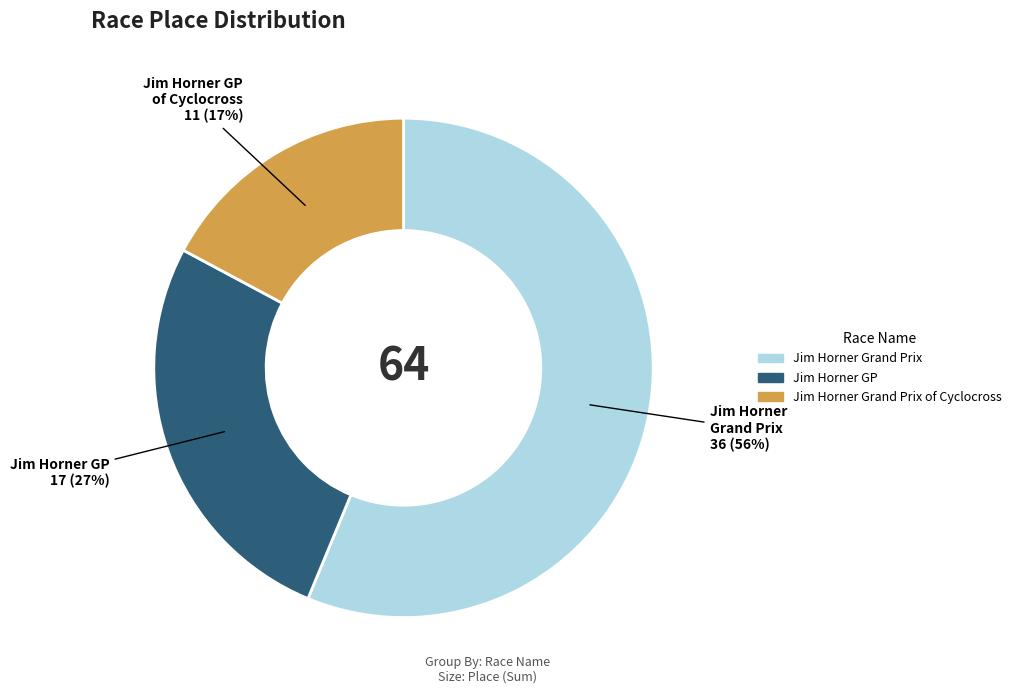

To the nearest percent, what is the difference between the largest and smallest slice percentages?

39%